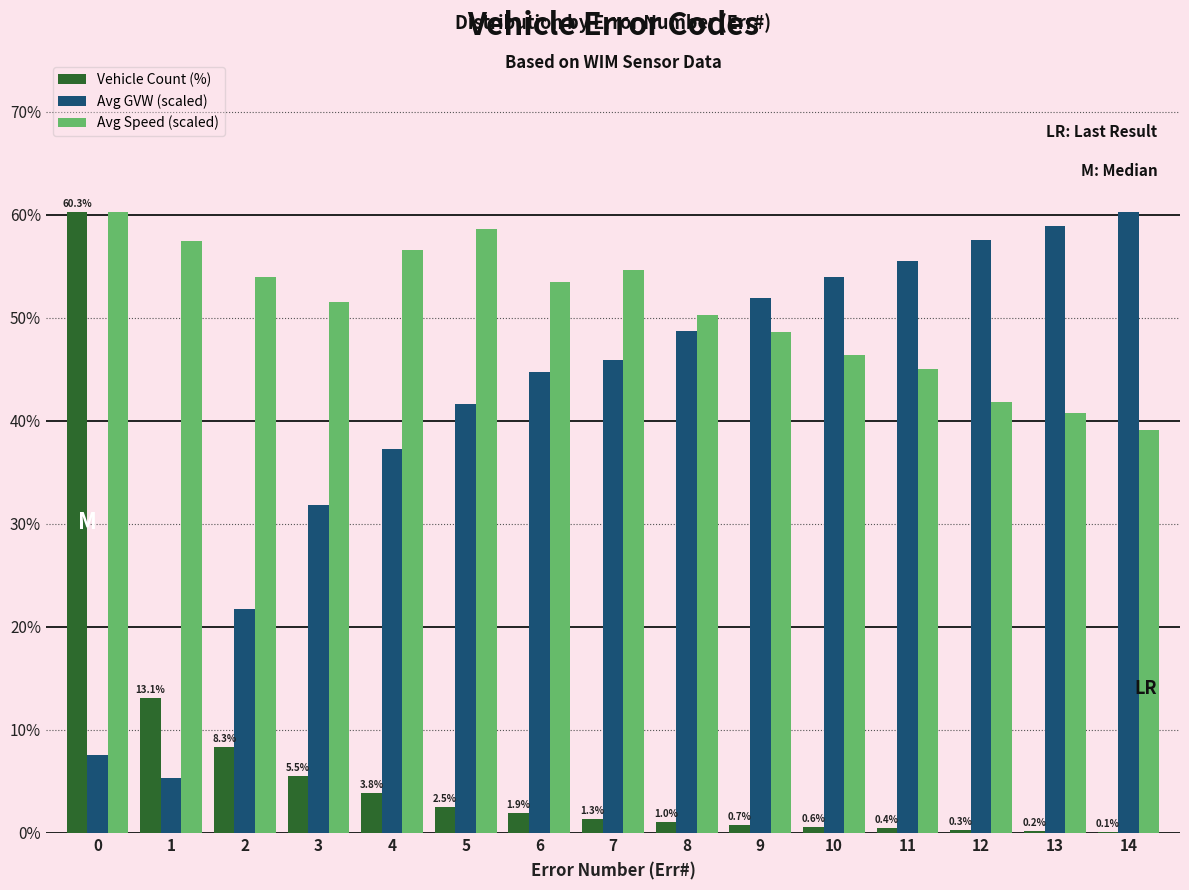

What is the sum of all Vehicle Count (%) values?

100.0